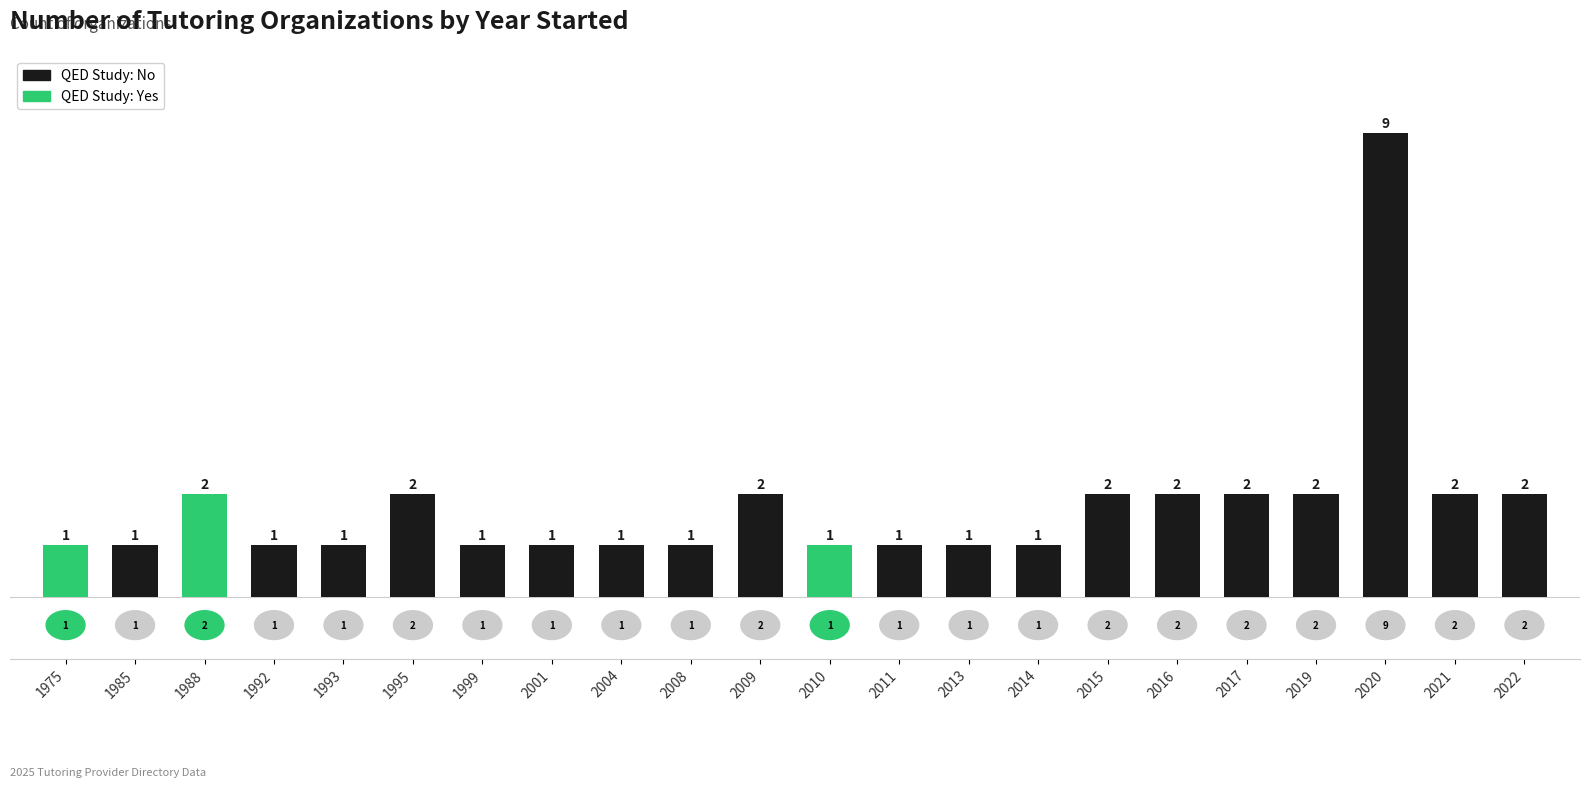

How many QED Study: No values are between 1 and 2?

18